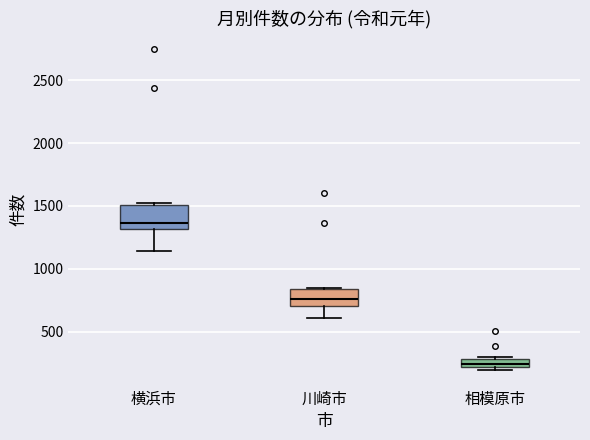

Which box has the lowest median line?

相模原市